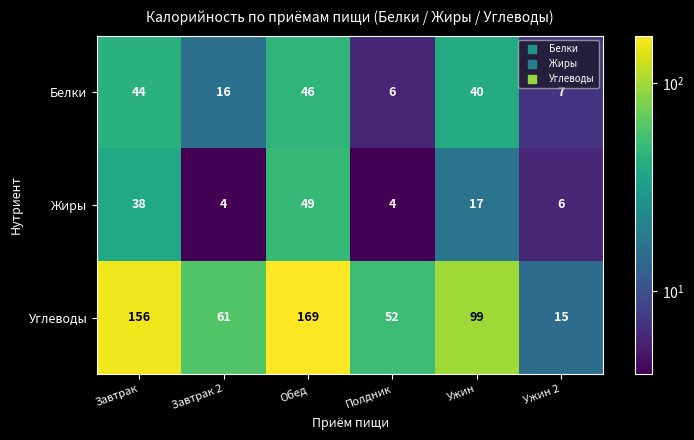

What is the smallest value displayed?

4